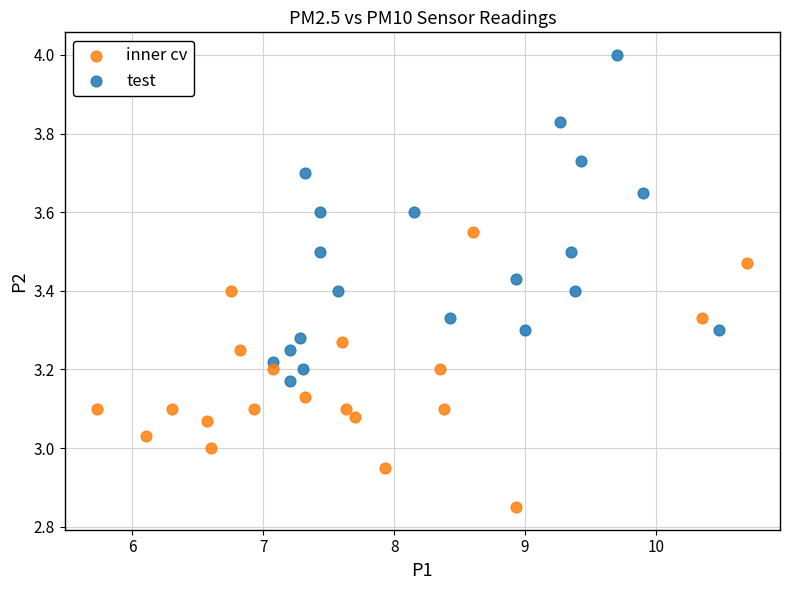

Which series contains the lowest Y value?

inner cv